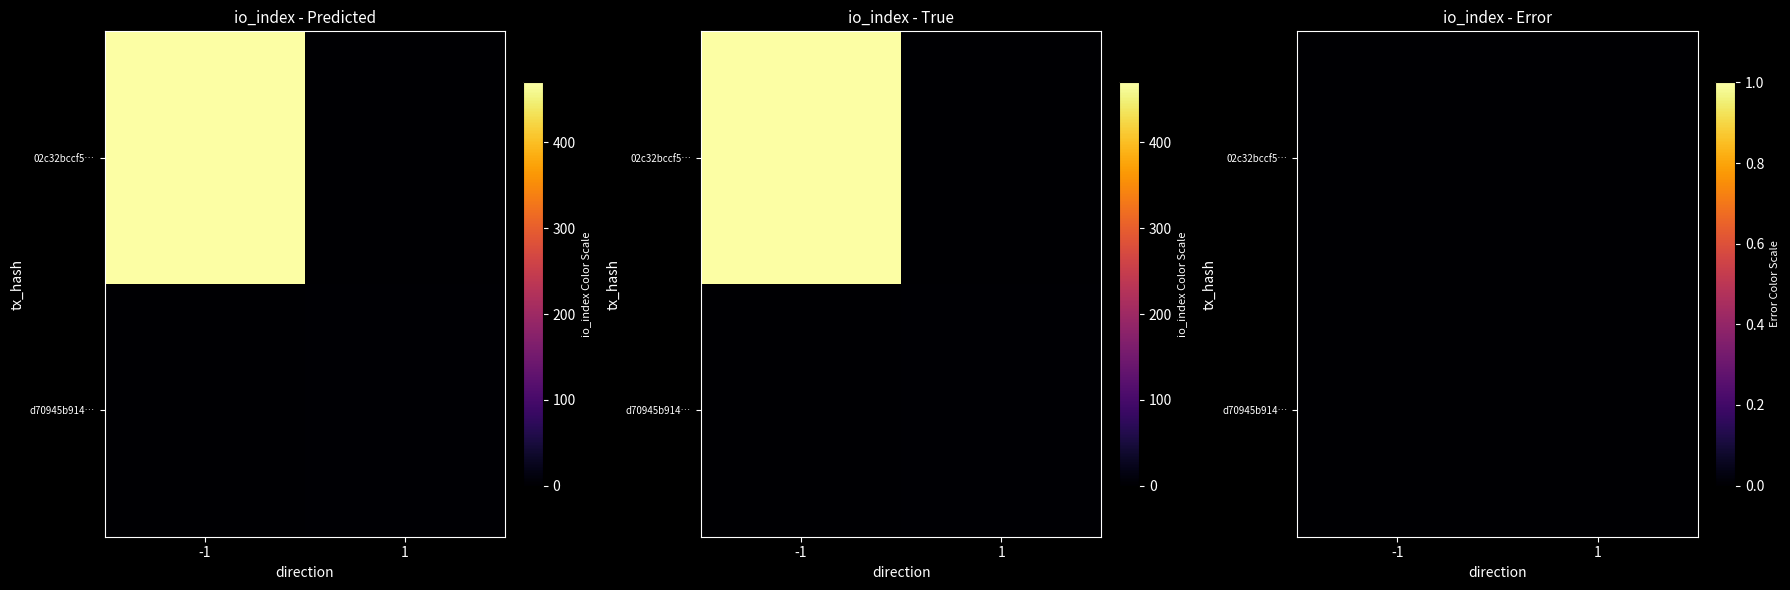

The value of 02c32bccf5797b3749e3d5a7d45115f331f67df at direction is -1. True or false?

True